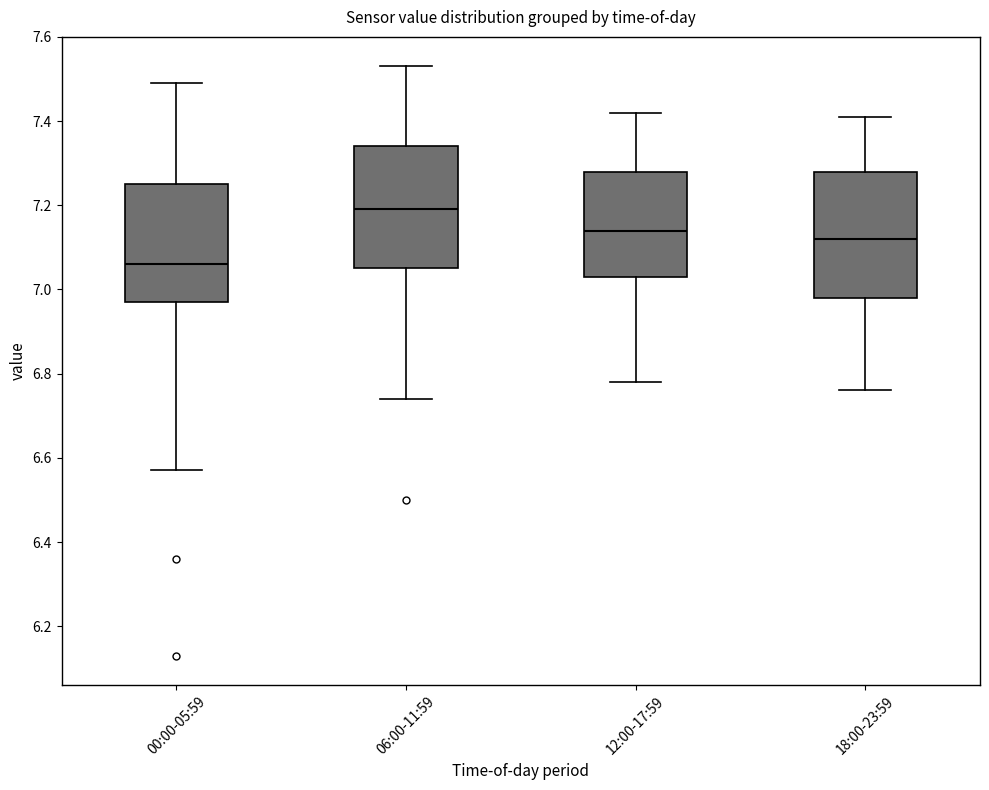

Reading left to right, transcribe this box plot: for each box, give where its median line is, the range the box spans, and where its two whiskers end, as read against the y-axis. The values are not printed on the chart, so give them approximately, as read against the axis.

00:00-05:59: median 7.06, box 6.98 to 7.26, whiskers 6.58 to 7.50
06:00-11:59: median 7.20, box 7.06 to 7.34, whiskers 6.74 to 7.54
12:00-17:59: median 7.14, box 7.04 to 7.28, whiskers 6.78 to 7.42
18:00-23:59: median 7.12, box 6.98 to 7.28, whiskers 6.76 to 7.42